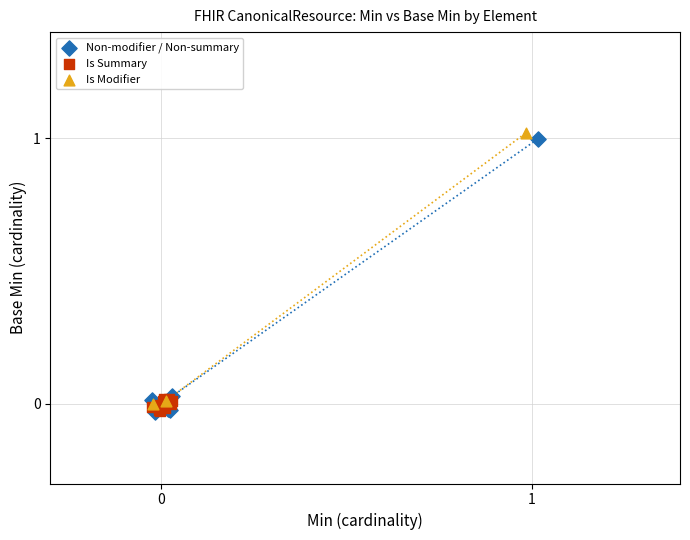

What are all the series names shown in the legend?

Non-modifier / Non-summary, Is Summary, Is Modifier